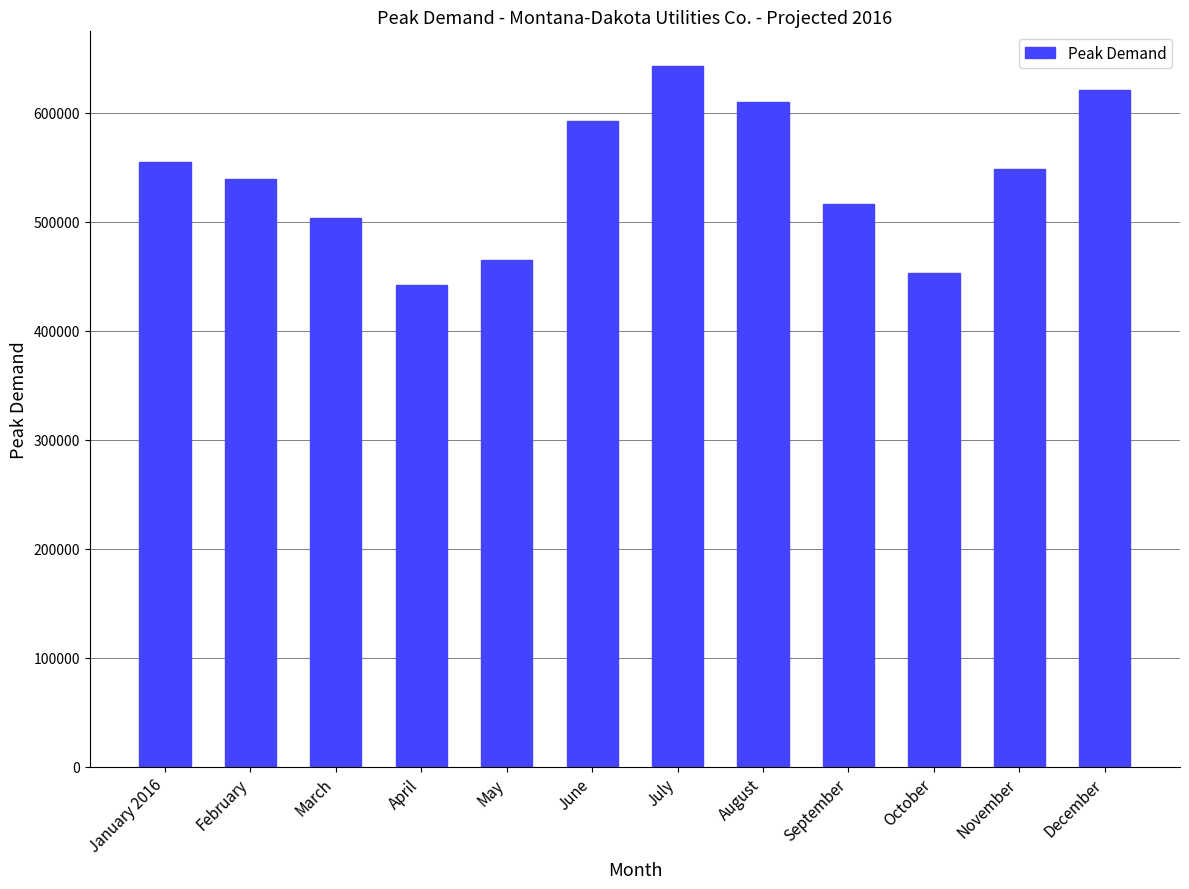

What is the difference between the values at January 2016 and April?

113000